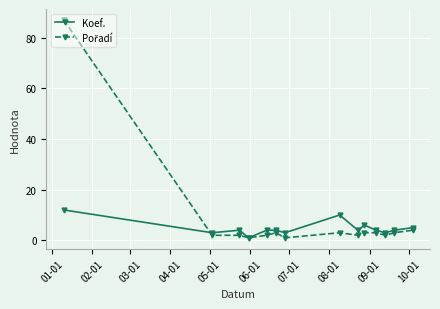

What is the maximum value for Koef.?

12